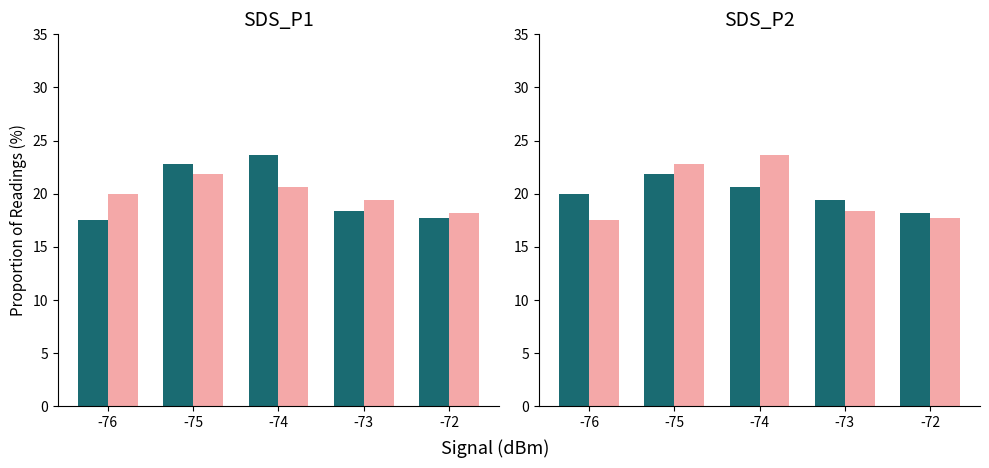

Between -75 and -73, which series saw the biggest shift?

SDS_P1